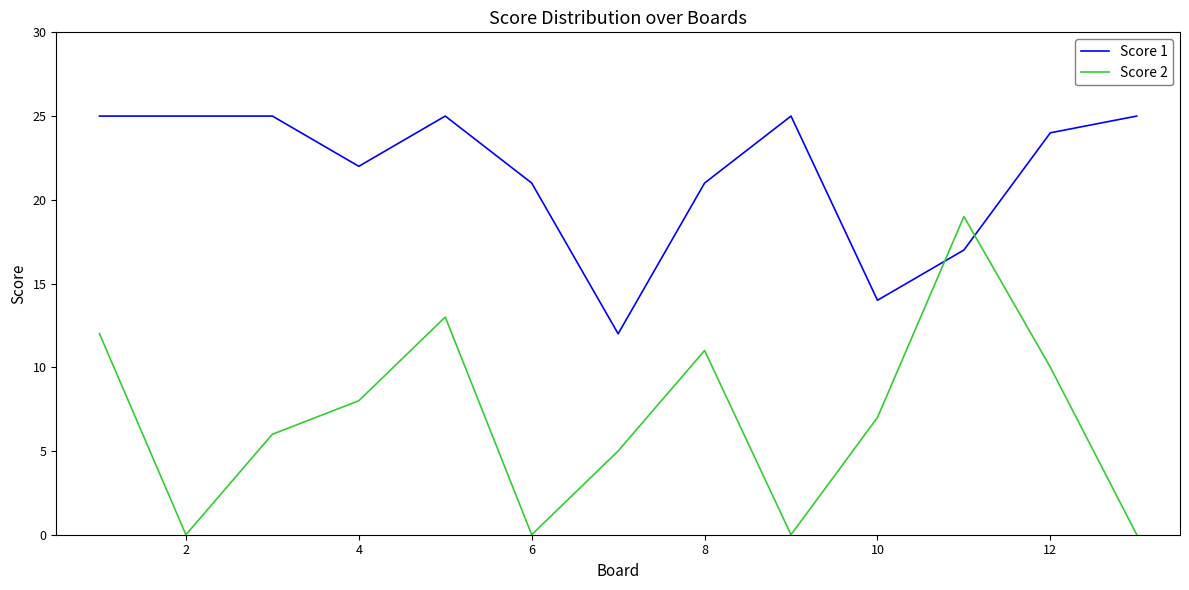

True or false: Score 2 and Score 1 intersect in this chart.

True